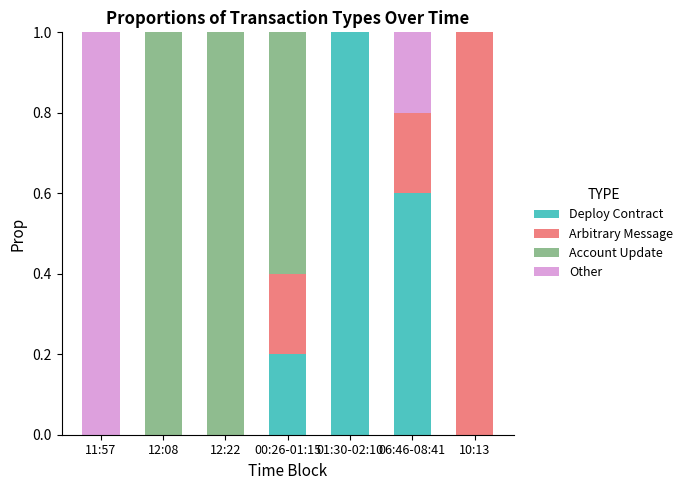

The Deploy Contract series shows -0.4 at 12:22. True or false?

False